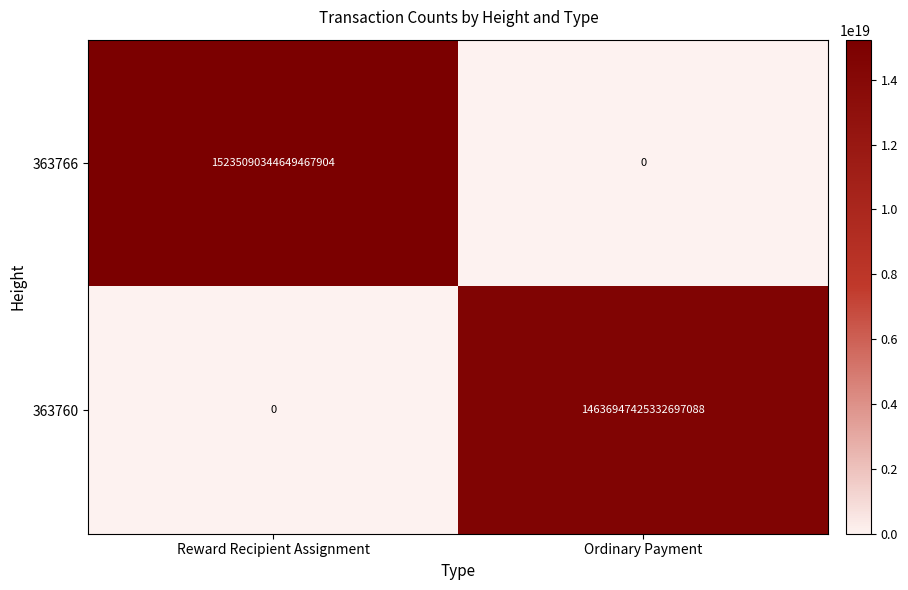

At Reward Recipient Assignment, list the series in order from largest to smallest.

363766, 363760